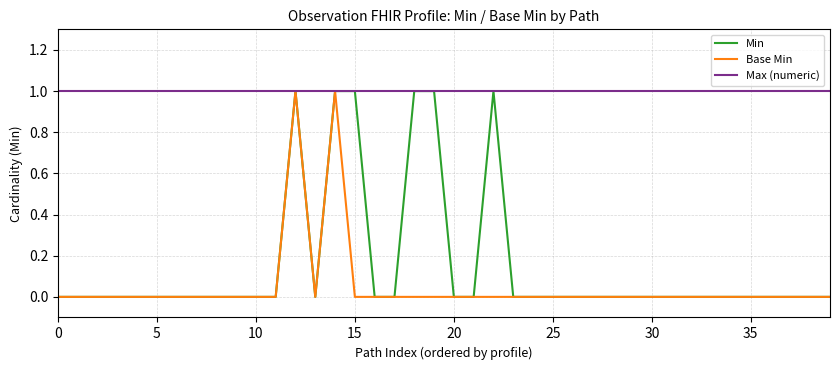

Which series has the largest total across all categories?

Max (numeric)